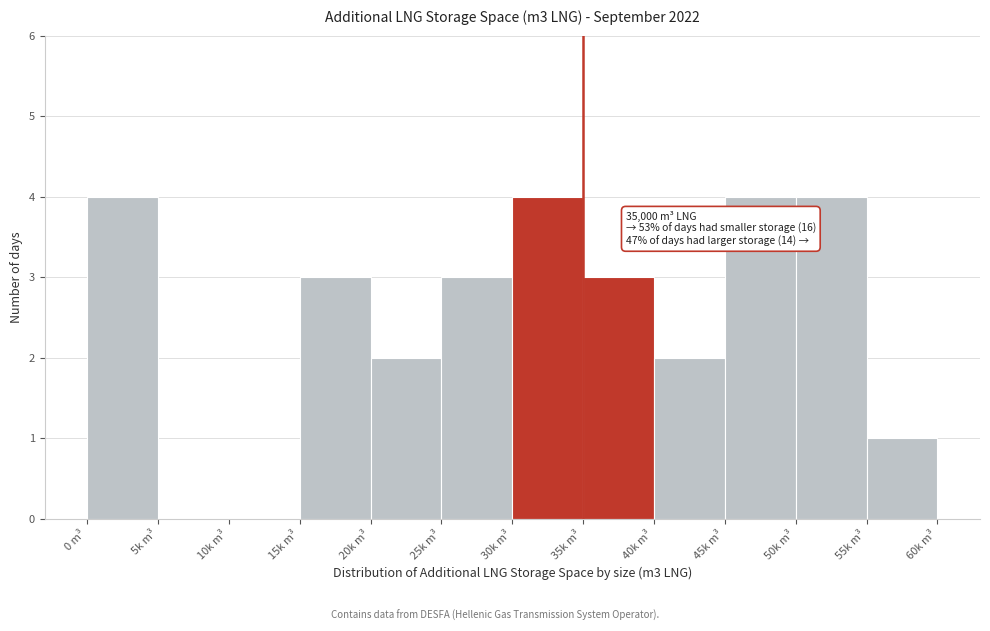

Reading right to left, transcribe all the data shown in this chart.

55k m³=1	50k m³=4	45k m³=4	40k m³=2	35k m³=3	30k m³=4	25k m³=3	20k m³=2	15k m³=3	10k m³=0	5k m³=0	0 m³=4